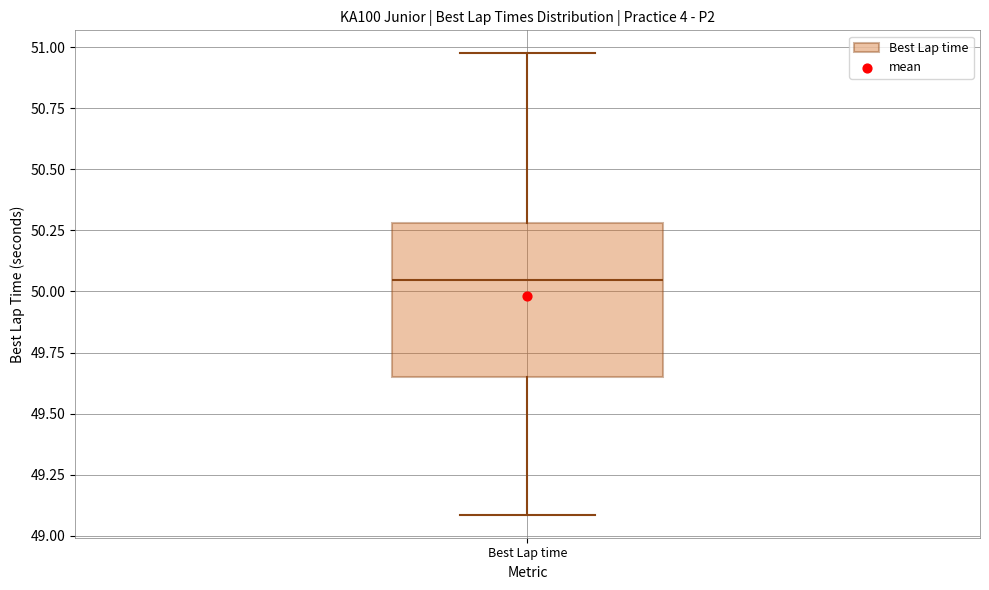

Transcribe this box plot: give where the median line is, the range the box spans, and where the two whiskers end, as read against the y-axis. The values are not printed on the chart, so give them approximately, as read against the axis.

median 50.05, box 49.65 to 50.30, whiskers 49.10 to 51.00